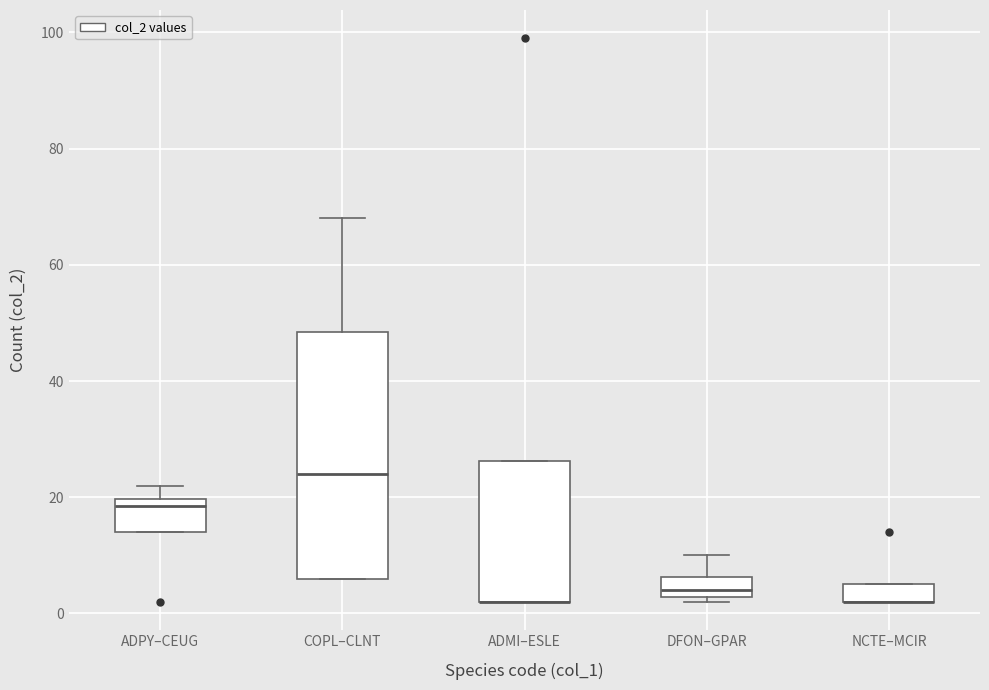

Where does the upper whisker of the box for ADPY–CEUG end on the y-axis? The values are not printed on the chart, so give them approximately, as read against the axis.

22